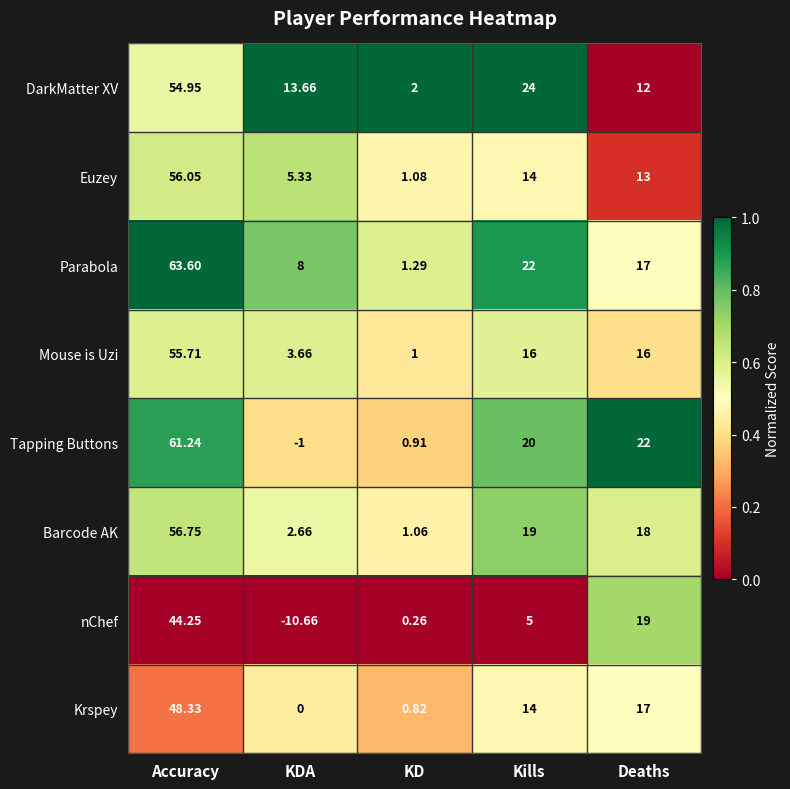

List the series in order of their peak value, lowest first.

nChef, Krspey, DarkMatter XV, Mouse is Uzi, Euzey, Barcode AK, Tapping Buttons, Parabola